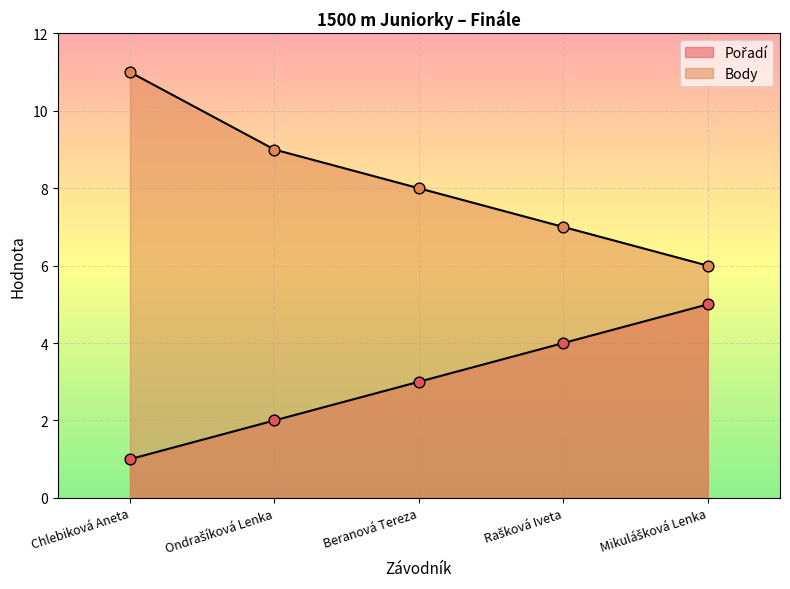

Which series has the largest total across all categories?

Body